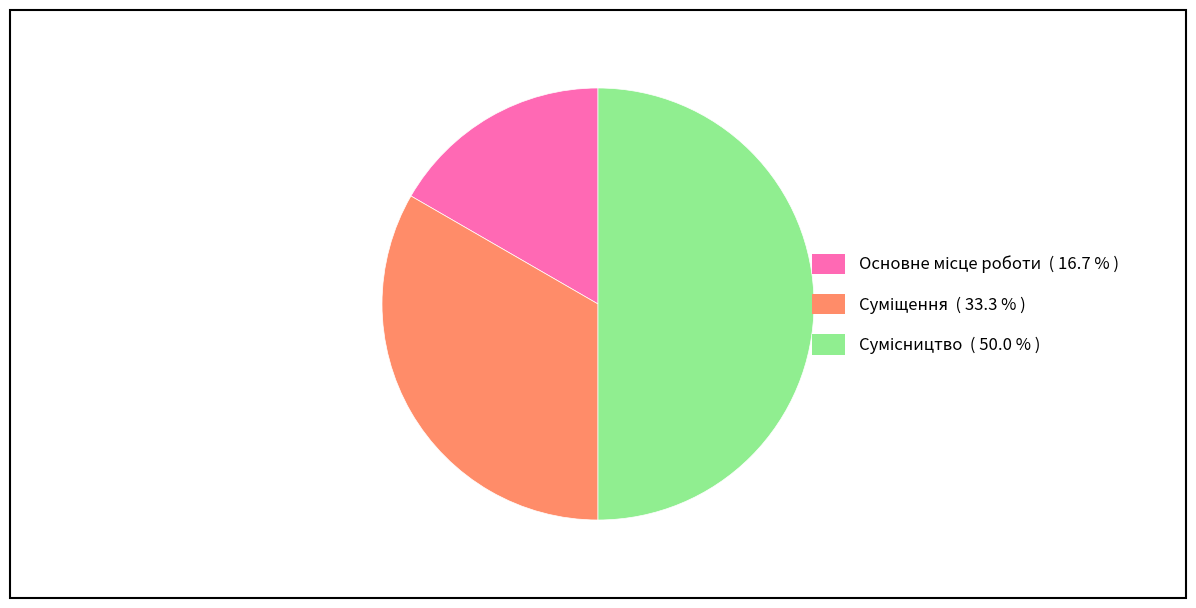

To the nearest percent, what portion does Основне місце роботи represent?

17%